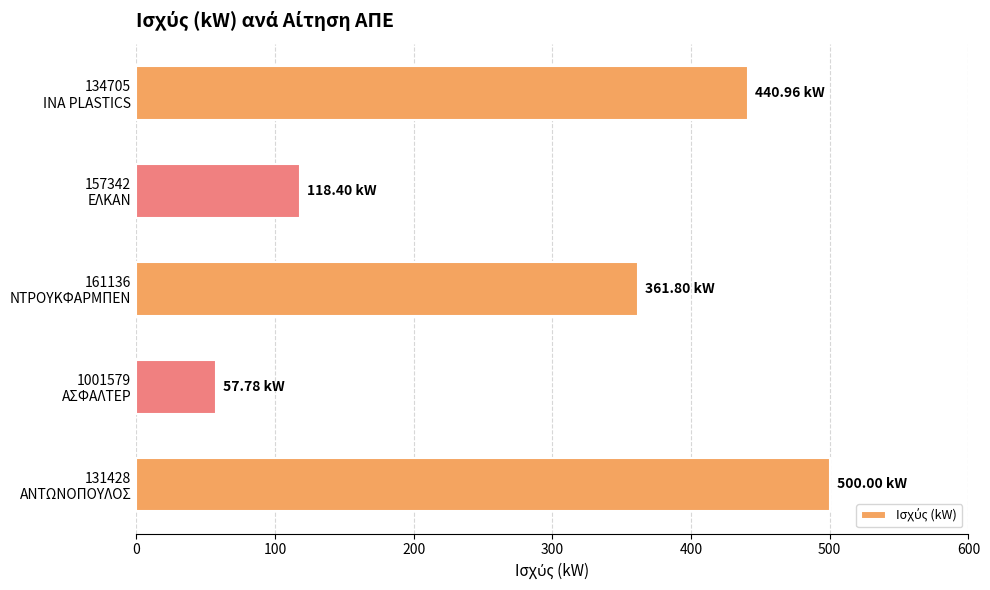

What is the maximum value shown in the chart?

500.0